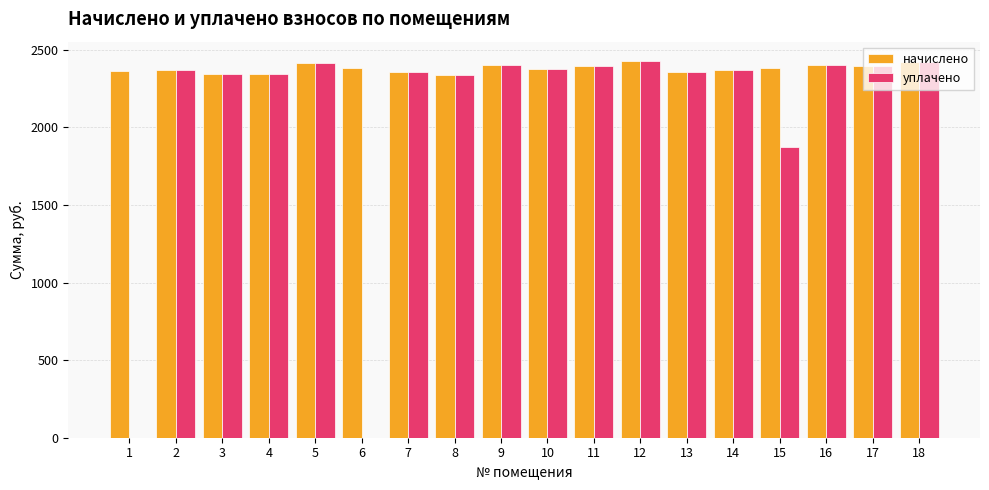

What is the sum of all начислено values?

42846.4